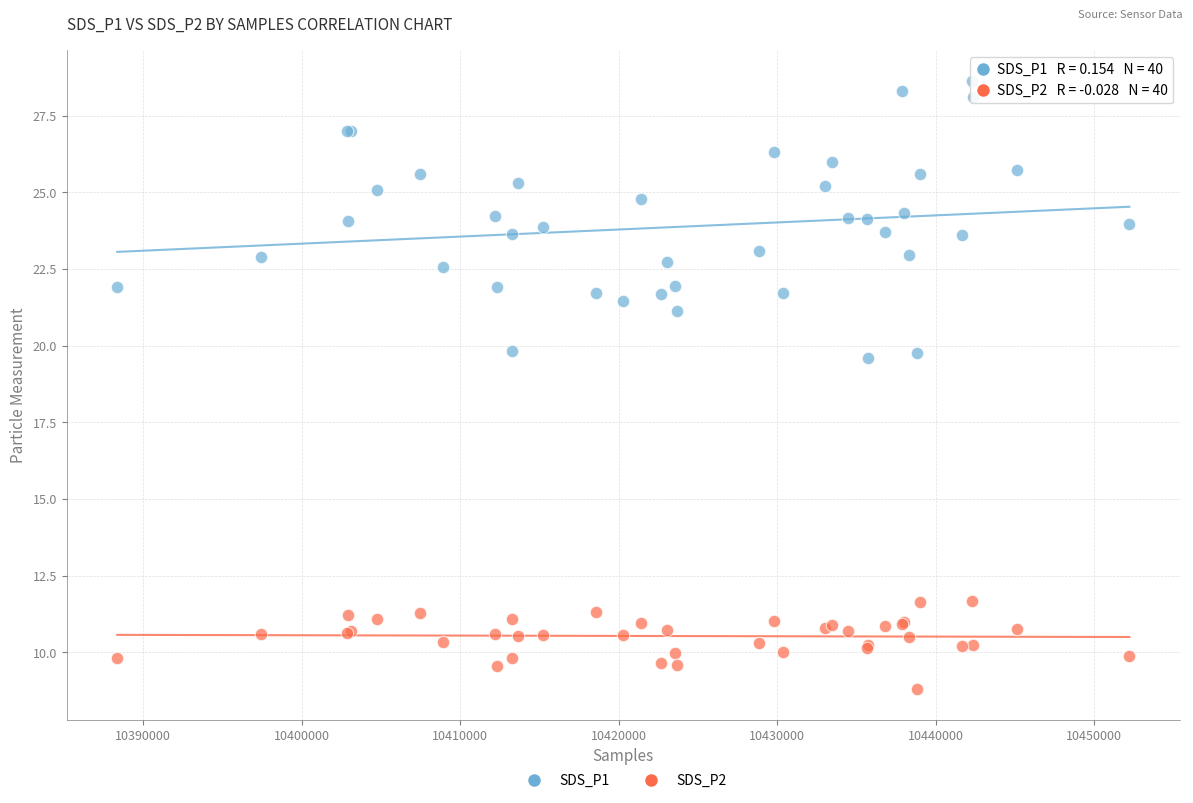

Which series has the largest Y range (max minus min)?

SDS_P1